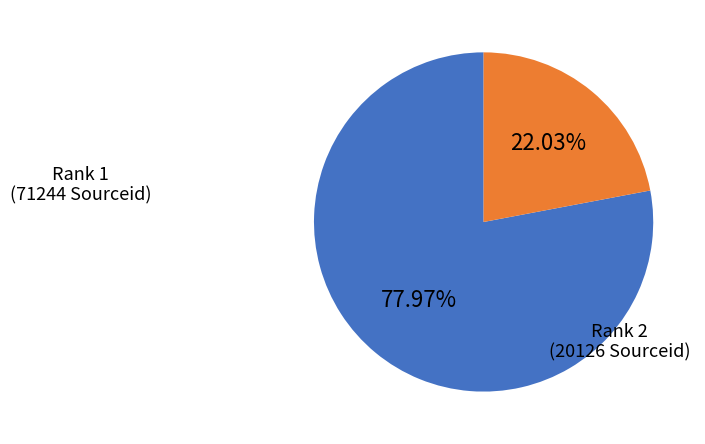

Do Rank 1 (71244 Sourceid) and Rank 2 (20126 Sourceid) together represent more than half of the pie?

Yes